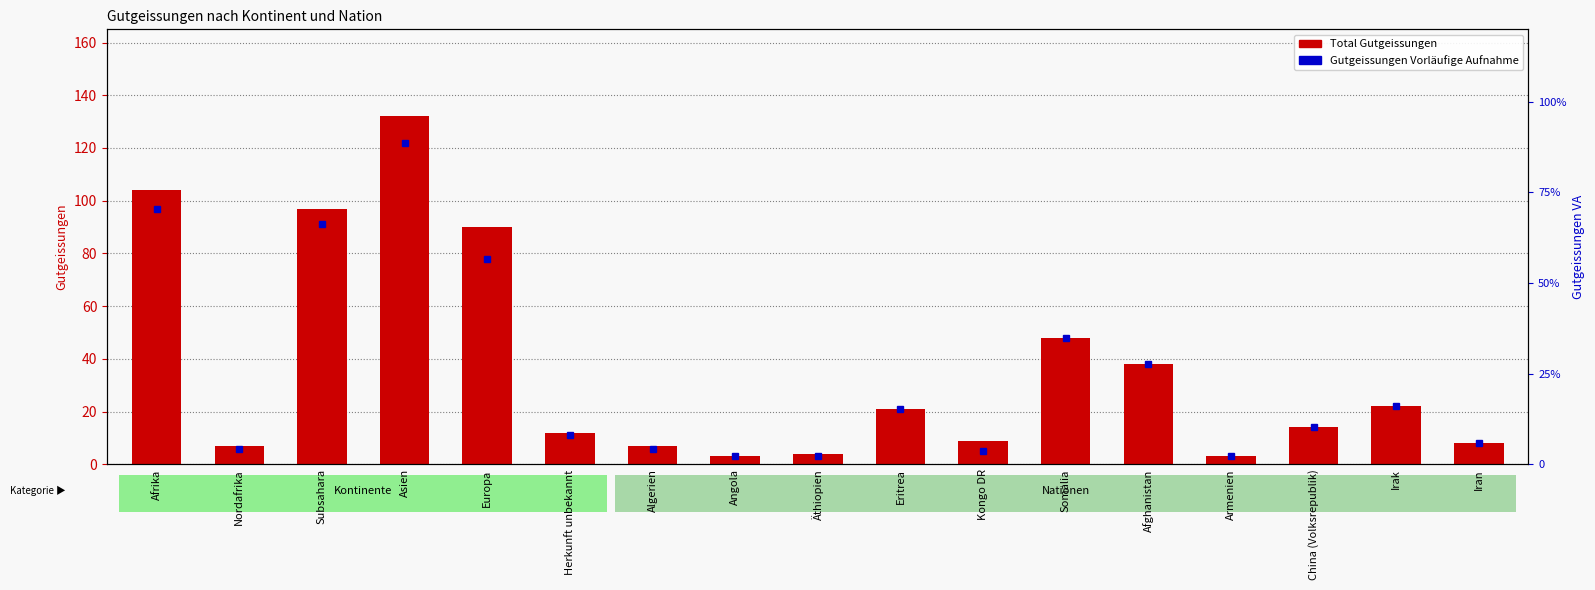

What is the change in value from Subsahara to Eritrea?

-76